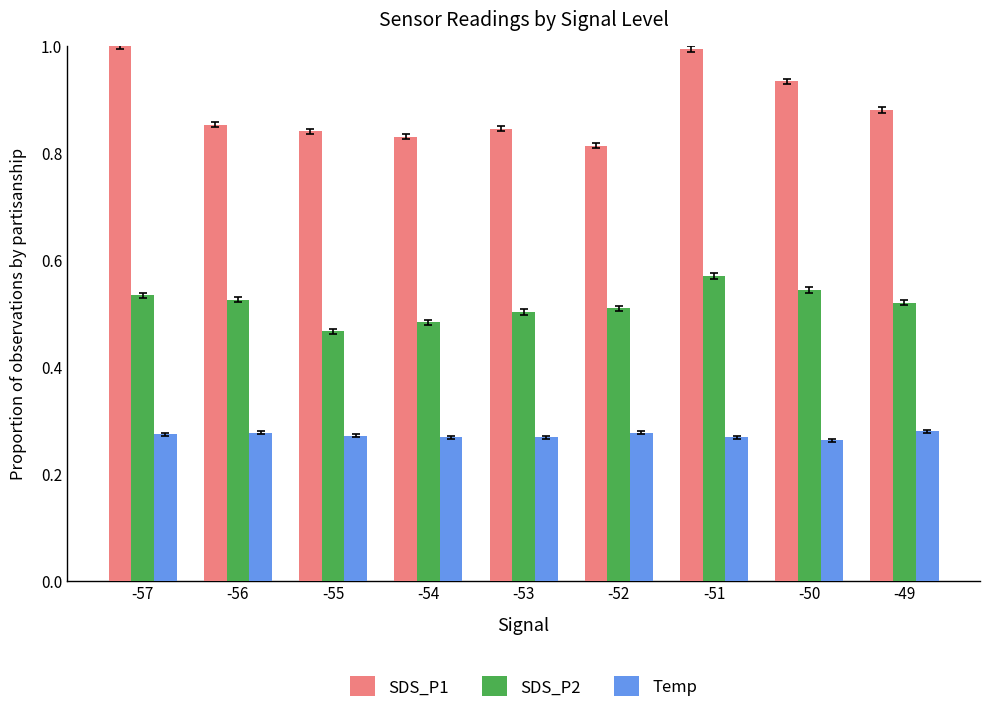

Which series has the largest range (max minus min)?

SDS_P1